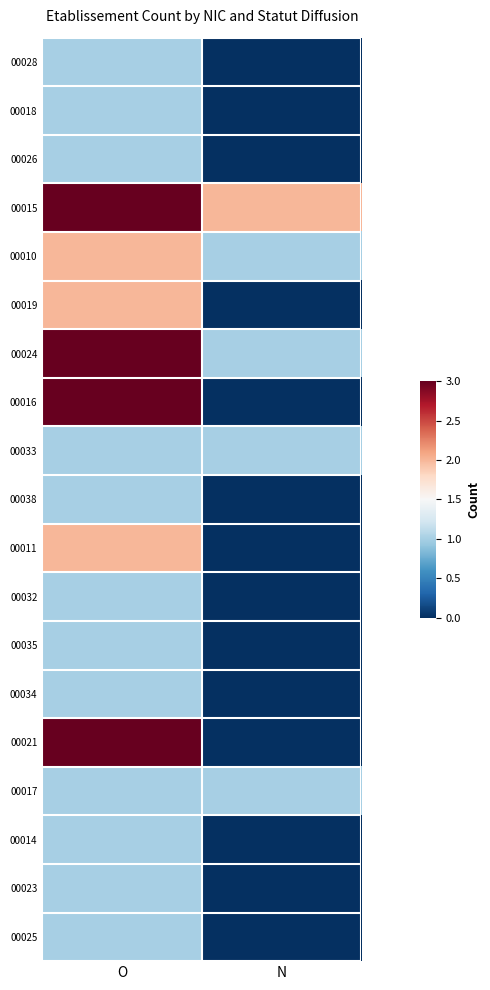

At how many categories does at least one series exceed 2?

1